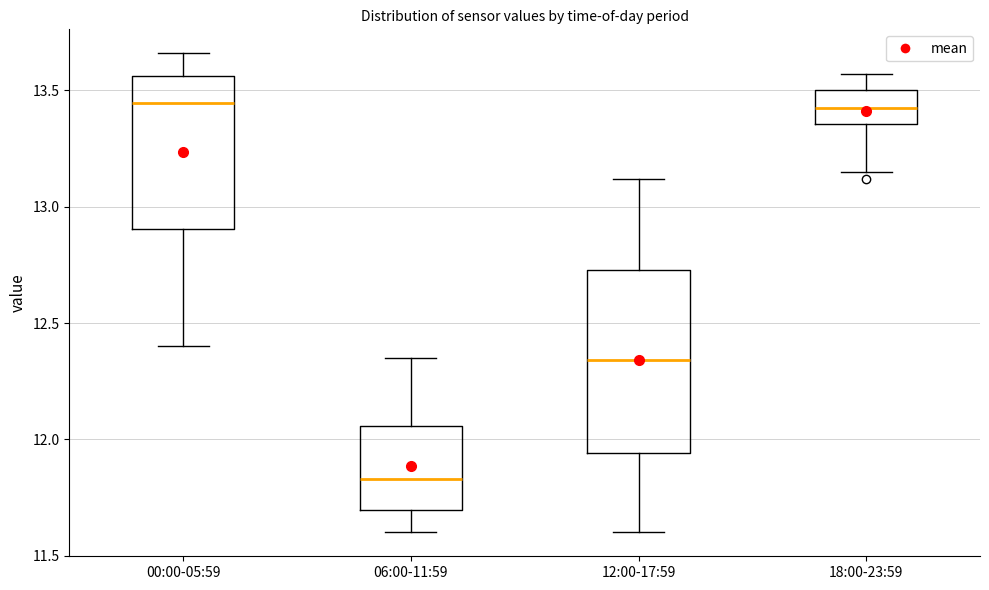

Reading left to right, transcribe this box plot: for each box, give where its median line is, the range the box spans, and where its two whiskers end, as read against the y-axis. The values are not printed on the chart, so give them approximately, as read against the axis.

00:00-05:59: median 13.45, box 12.90 to 13.55, whiskers 12.40 to 13.65
06:00-11:59: median 11.85, box 11.70 to 12.05, whiskers 11.60 to 12.35
12:00-17:59: median 12.35, box 11.95 to 12.75, whiskers 11.60 to 13.10
18:00-23:59: median 13.45, box 13.35 to 13.50, whiskers 13.15 to 13.55